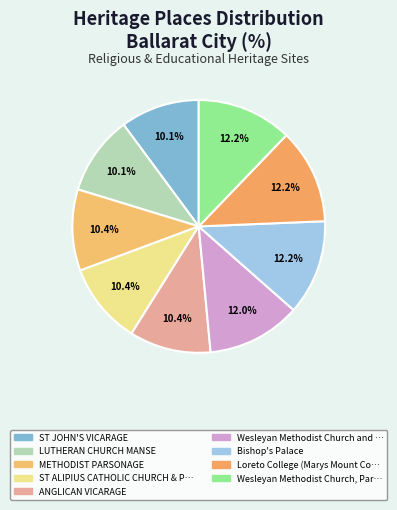

Count the number of slices in the pie.

9